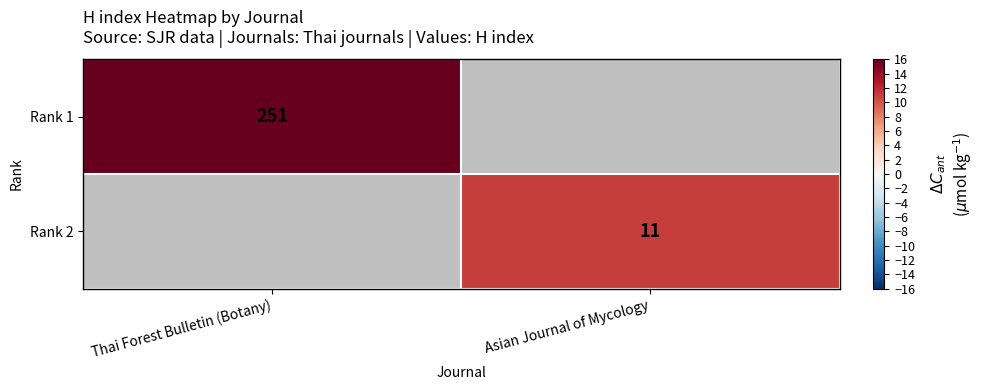

What is the maximum value shown in the chart?

251.0